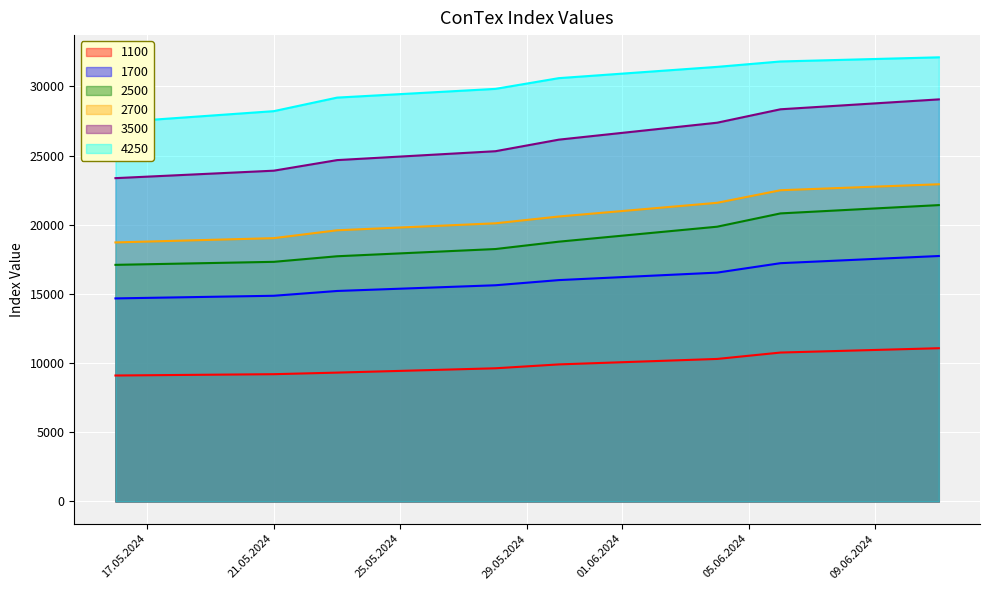

What is the label of the 7th point from the left?

06.06.2024